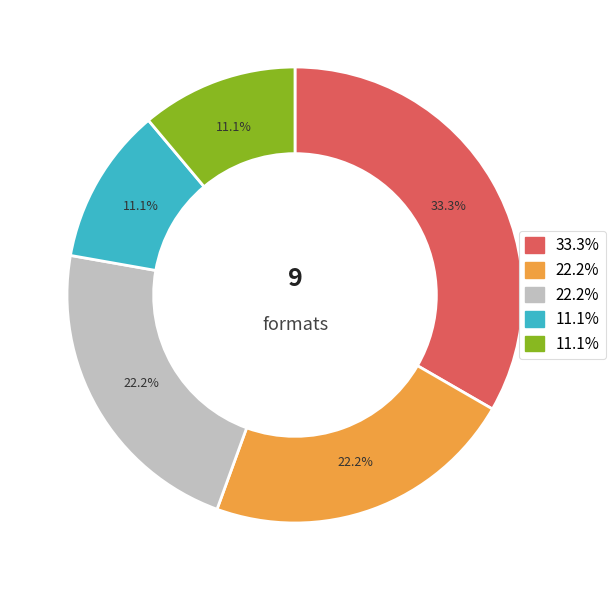

Is there a majority slice in this chart?

No